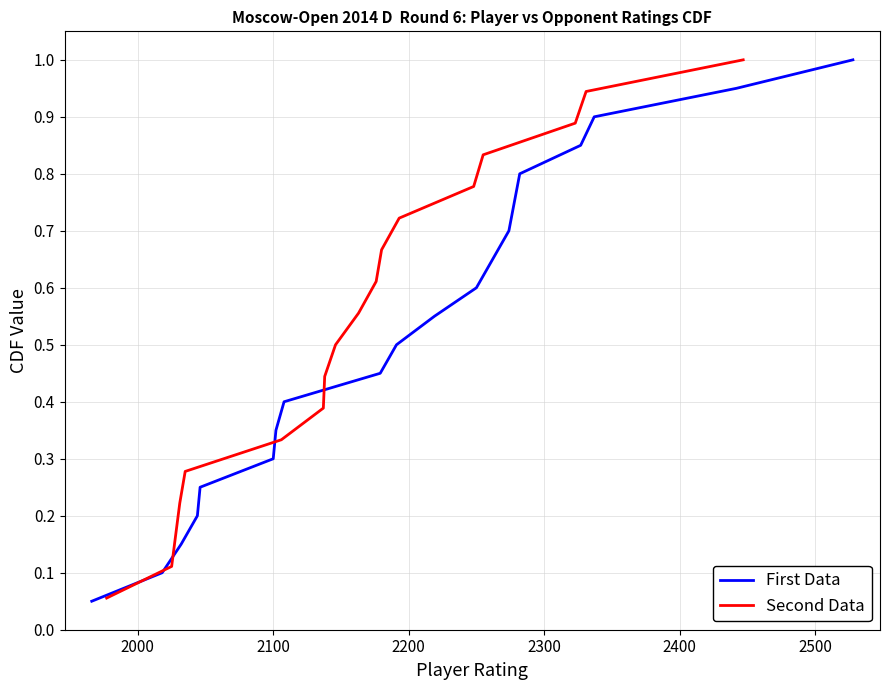

Read the value at 13.

0.7